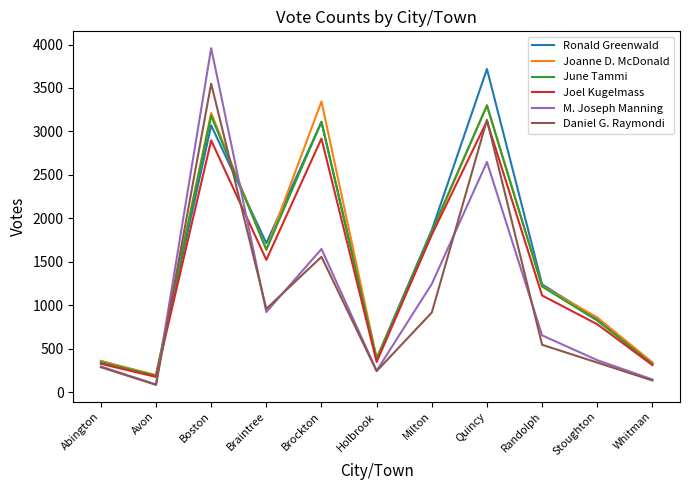

Where is the first local minimum for M. Joseph Manning?

Avon